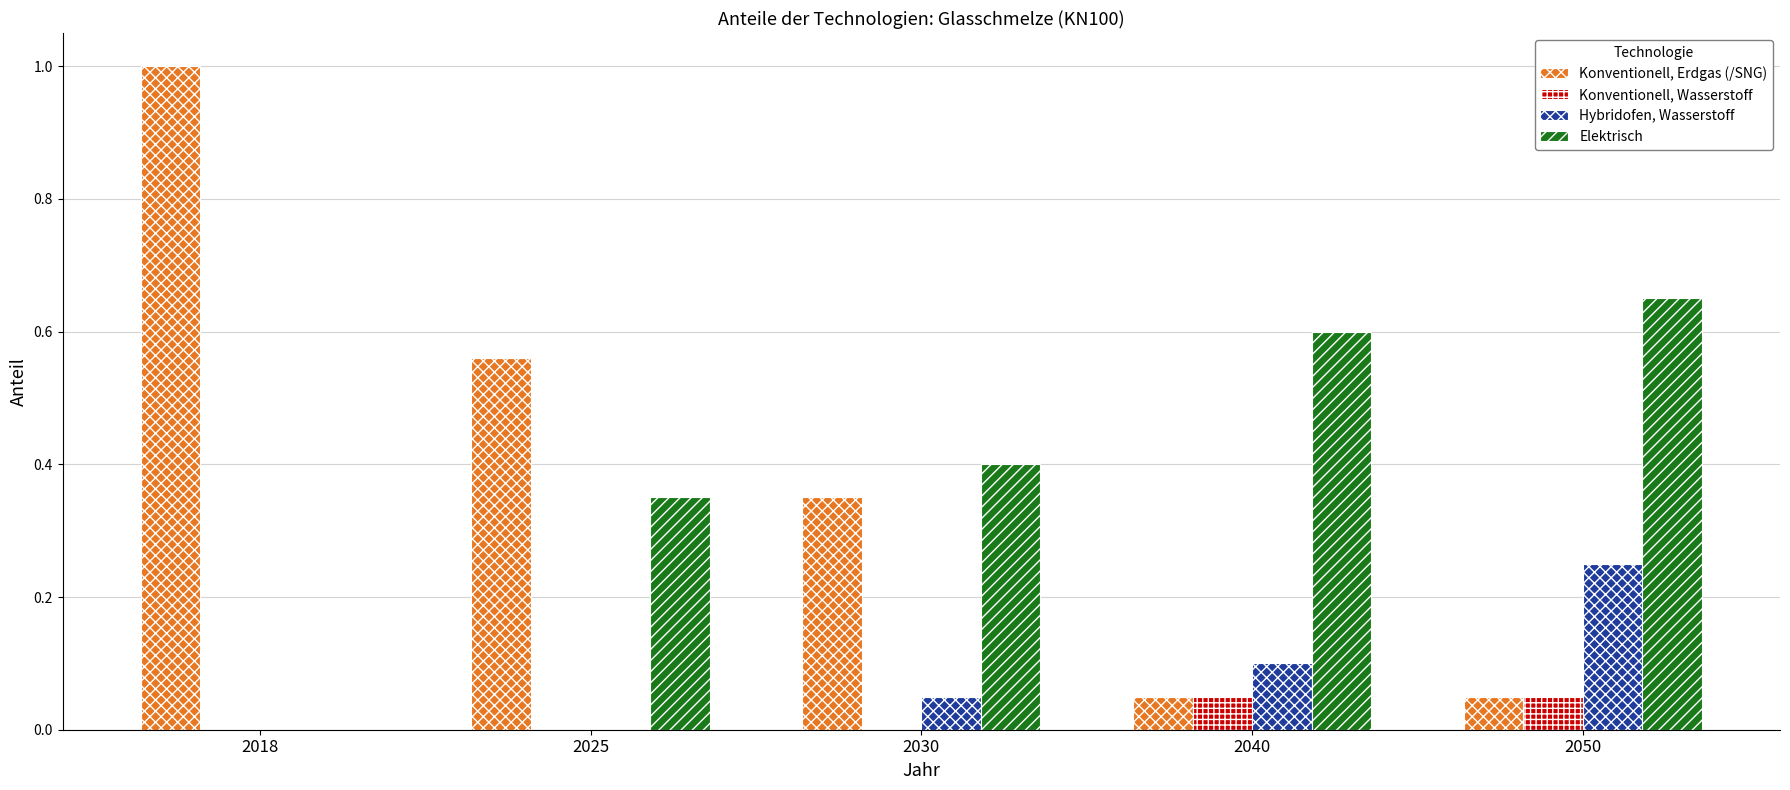

Between 2018 and 2030, which series saw the biggest shift?

Konventionell, Erdgas (/SNG)